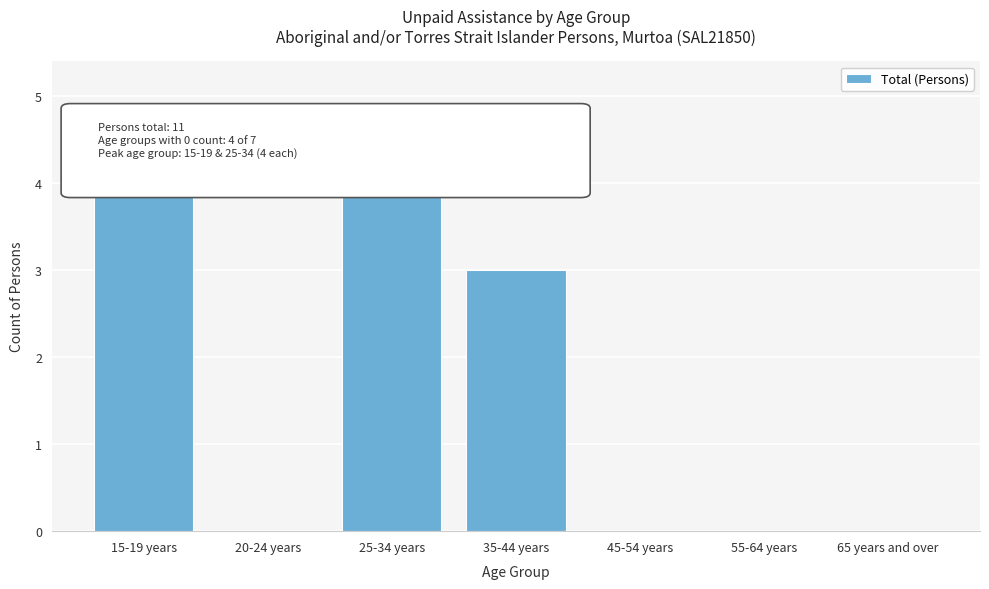

Reading left to right, list all the values displayed in this chart.

15-19 years=4	20-24 years=0	25-34 years=4	35-44 years=3	45-54 years=0	55-64 years=0	65 years and over=0